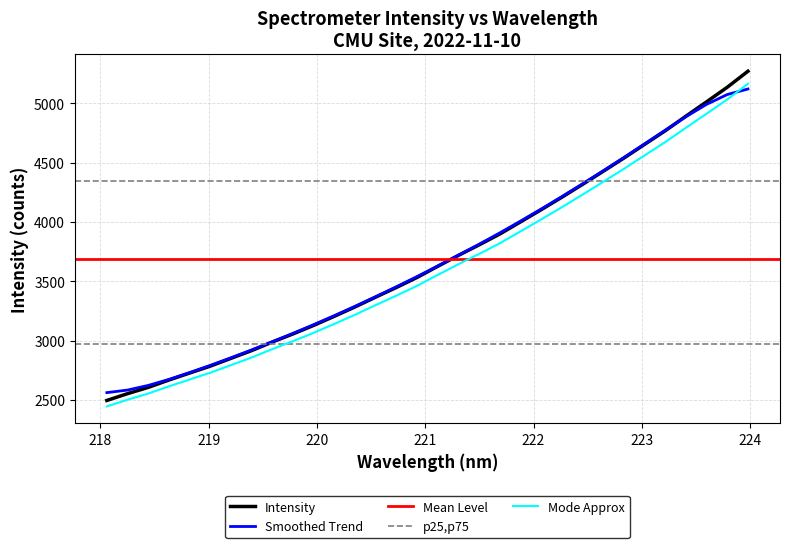

Between 219.589 and 218.0596, which is larger?

219.589